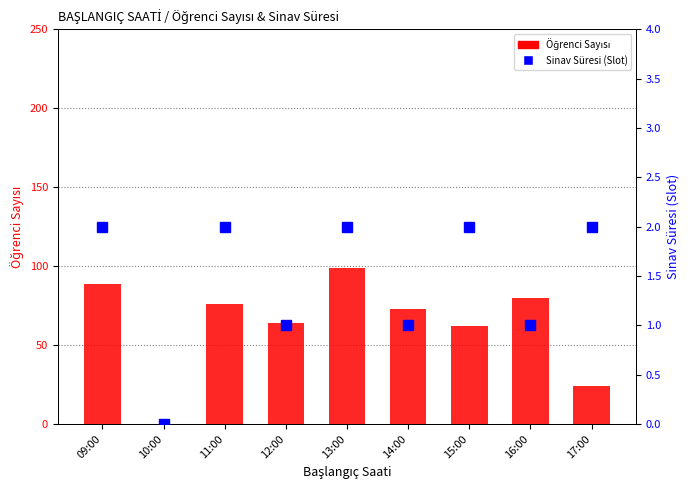

Where does the Öğrenci Sayısı series first go above 73?

09:00